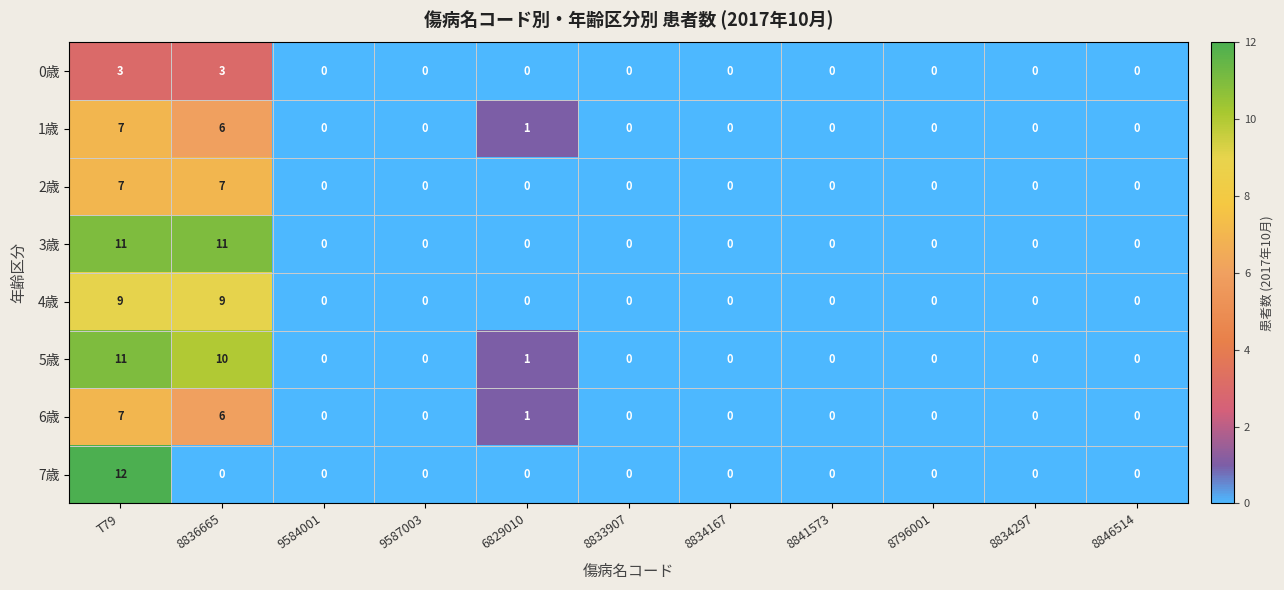

At which category is the sum across all series the highest?

T79